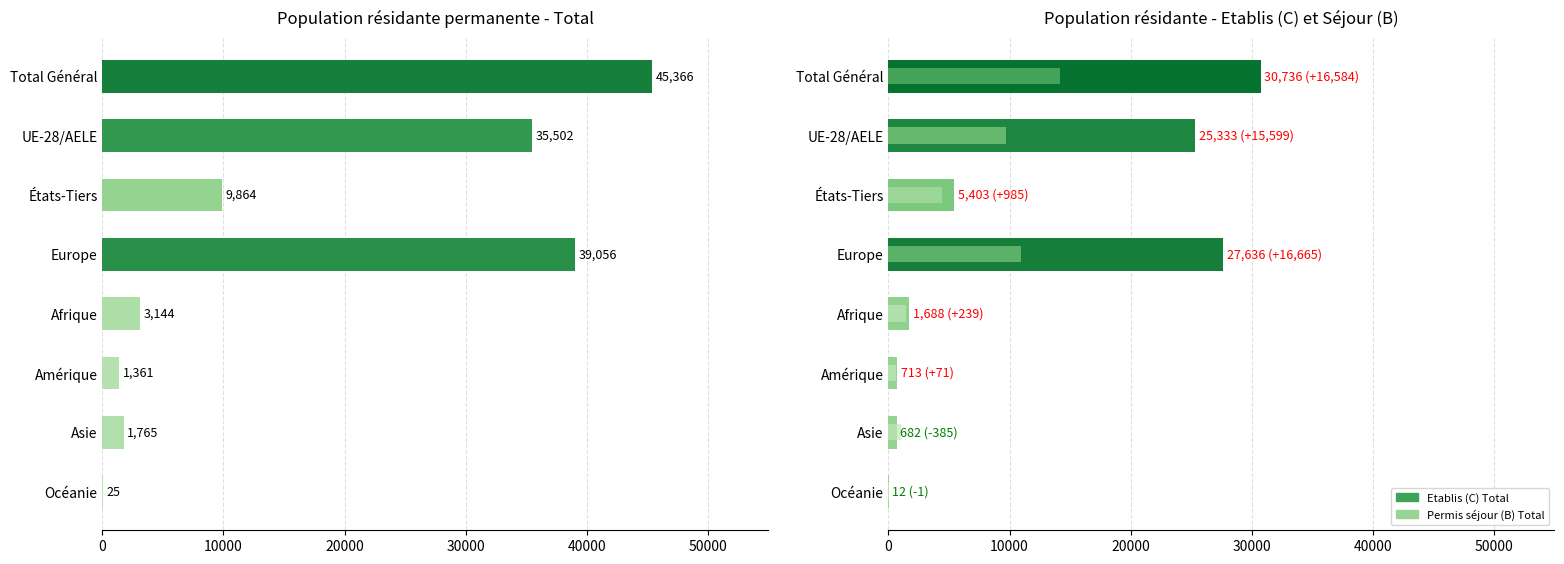

Which series has the widest spread of values?

Total effectif